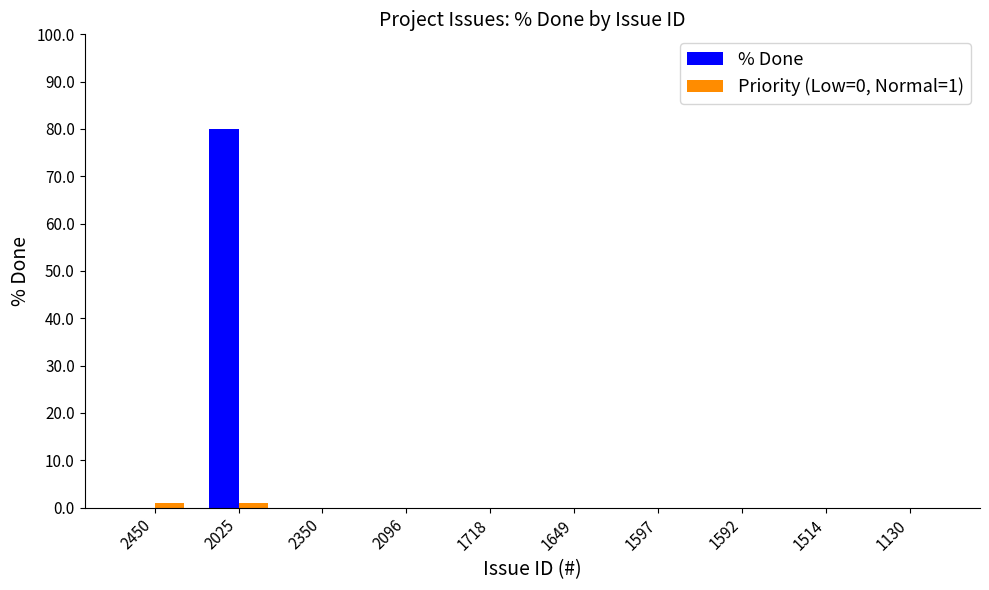

What are all the series names shown in the legend?

% Done, Priority (Low=0, Normal=1)